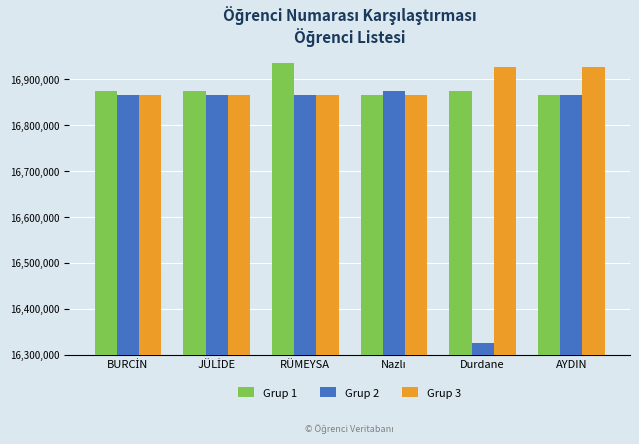

At how many categories does at least one series exceed 16409598?

6